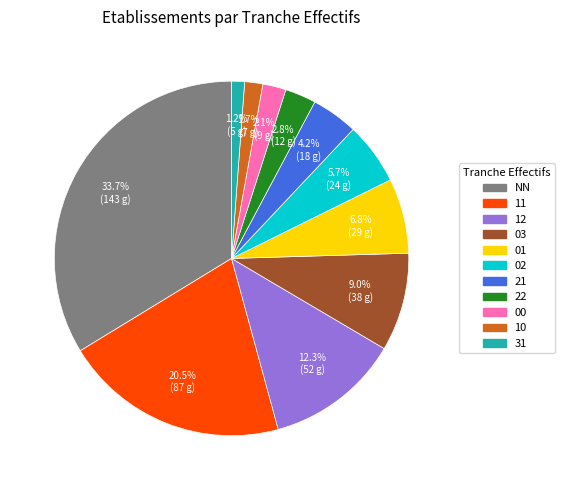

Combined, what portion of the pie is NN and 03?

42.7%